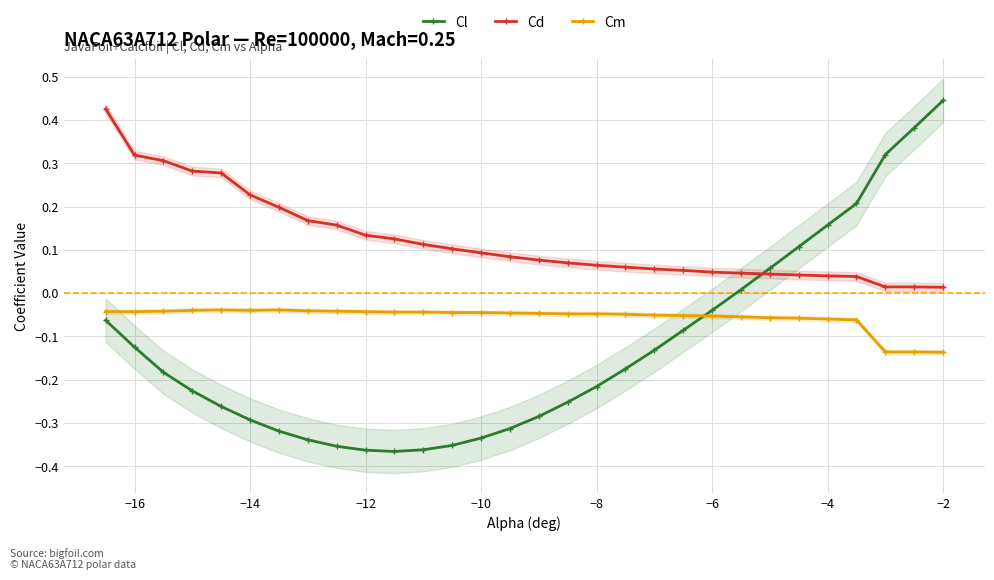

Which series ends up on top after the final intersection of Cm and Cl?

Cl